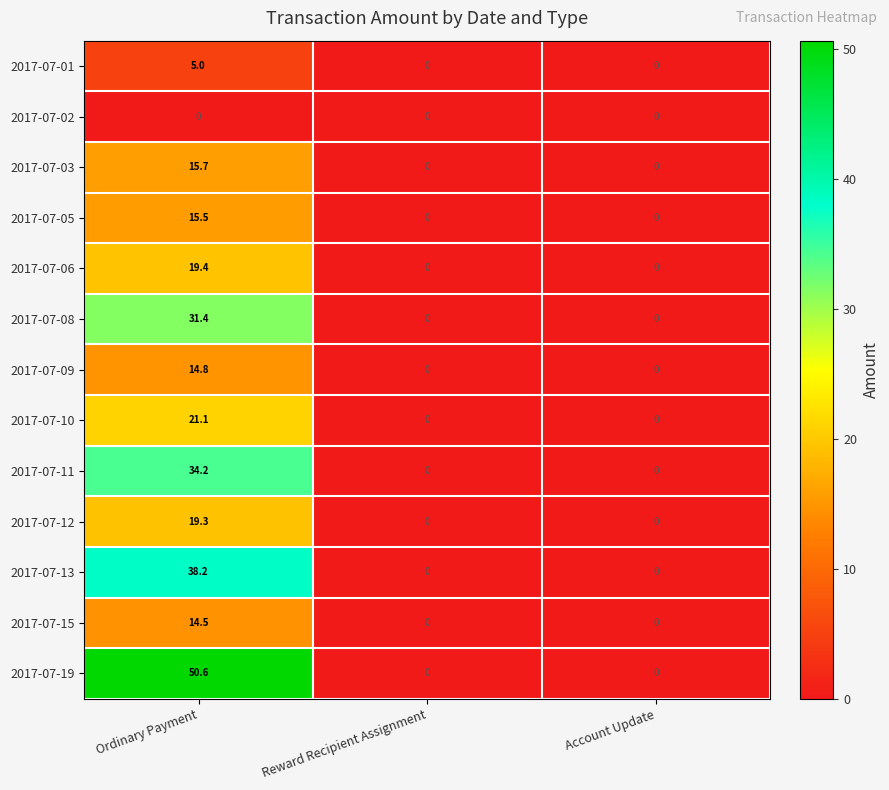

Is the value of 2017-07-13 at Account Update greater than the value of 2017-07-05 at Ordinary Payment?

No